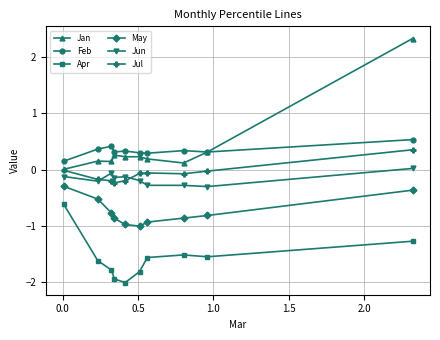

What is the minimum value shown in the chart?

-2.0